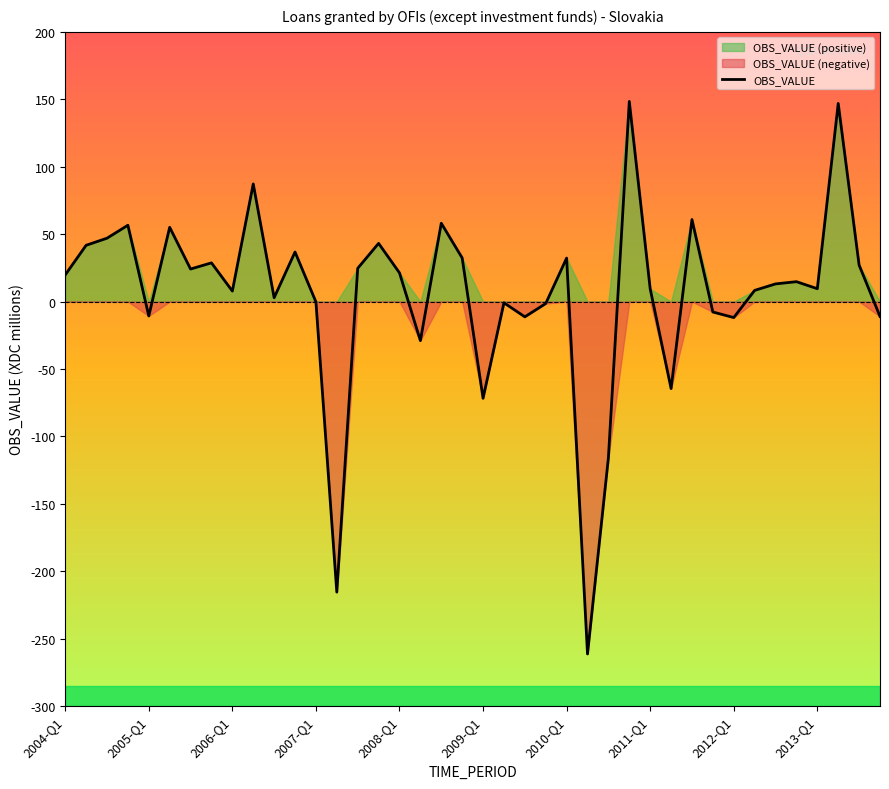

How many values are below zero?

14